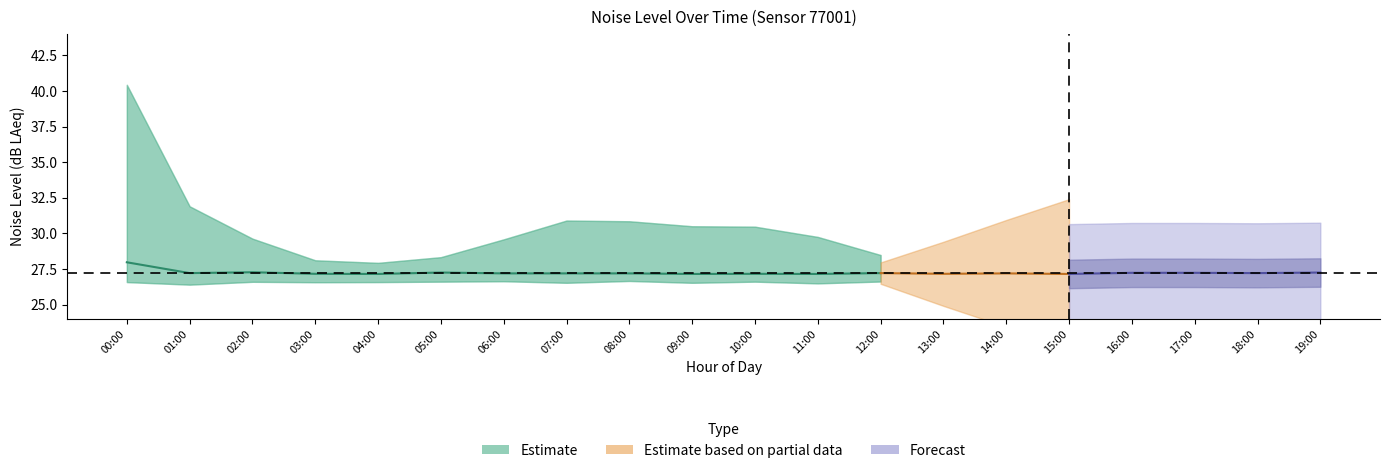

The noise_LA_min series shows 5.5 at 04:00. True or false?

False